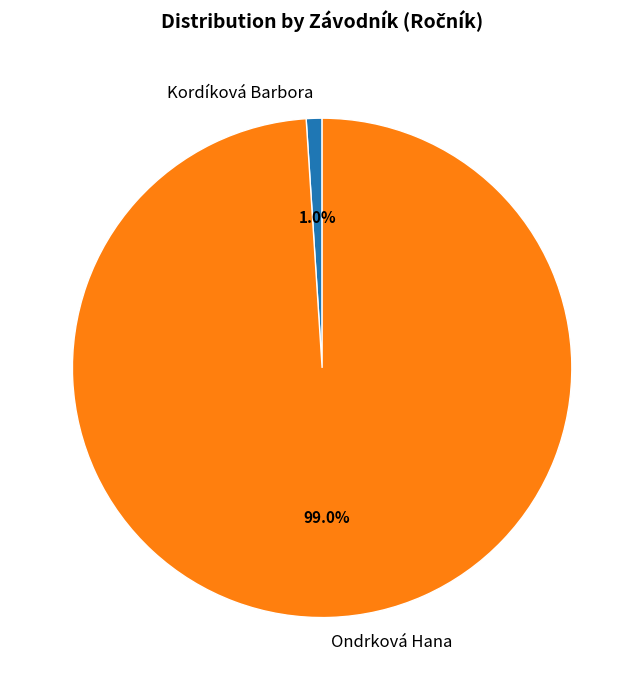

True or false: Ondrková Hana accounts for 92% of the total.

False